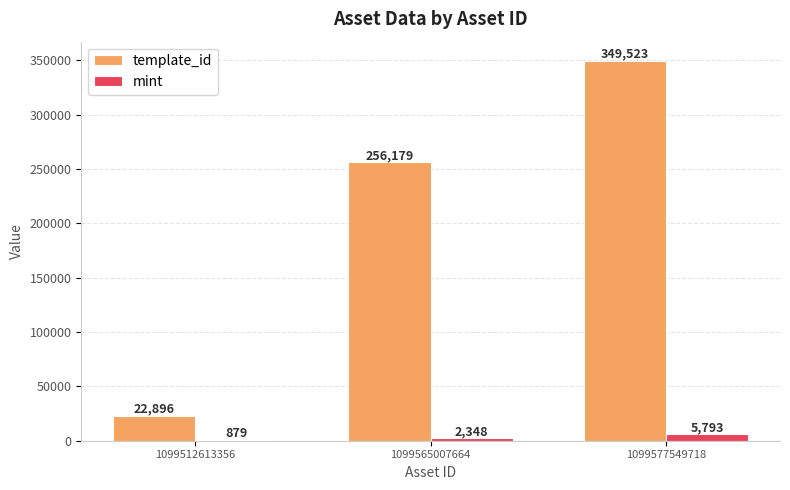

Where is mint nearest to the value 3336?

1099565007664